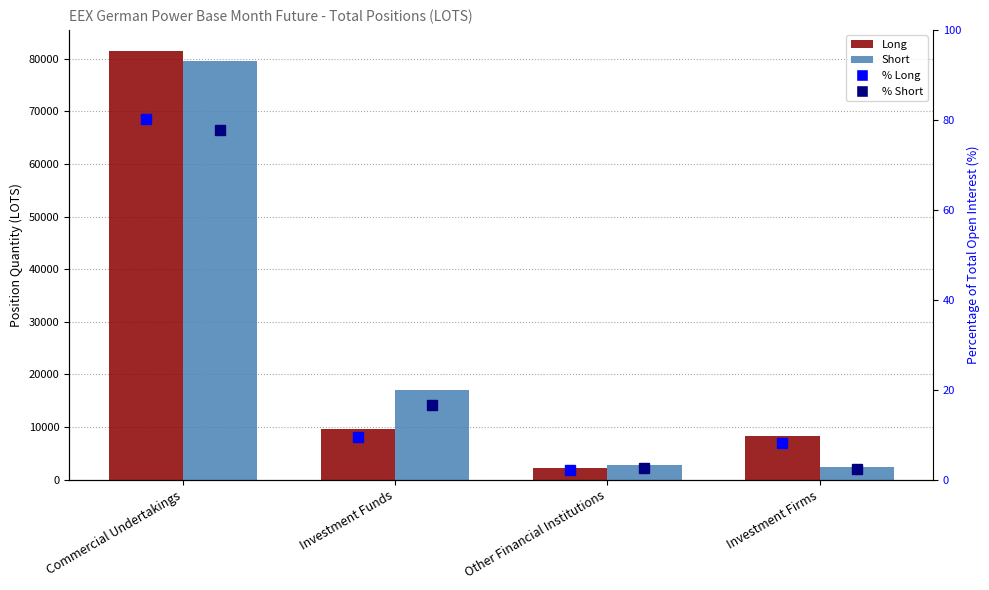

How many data points in Short are above 17031?

2